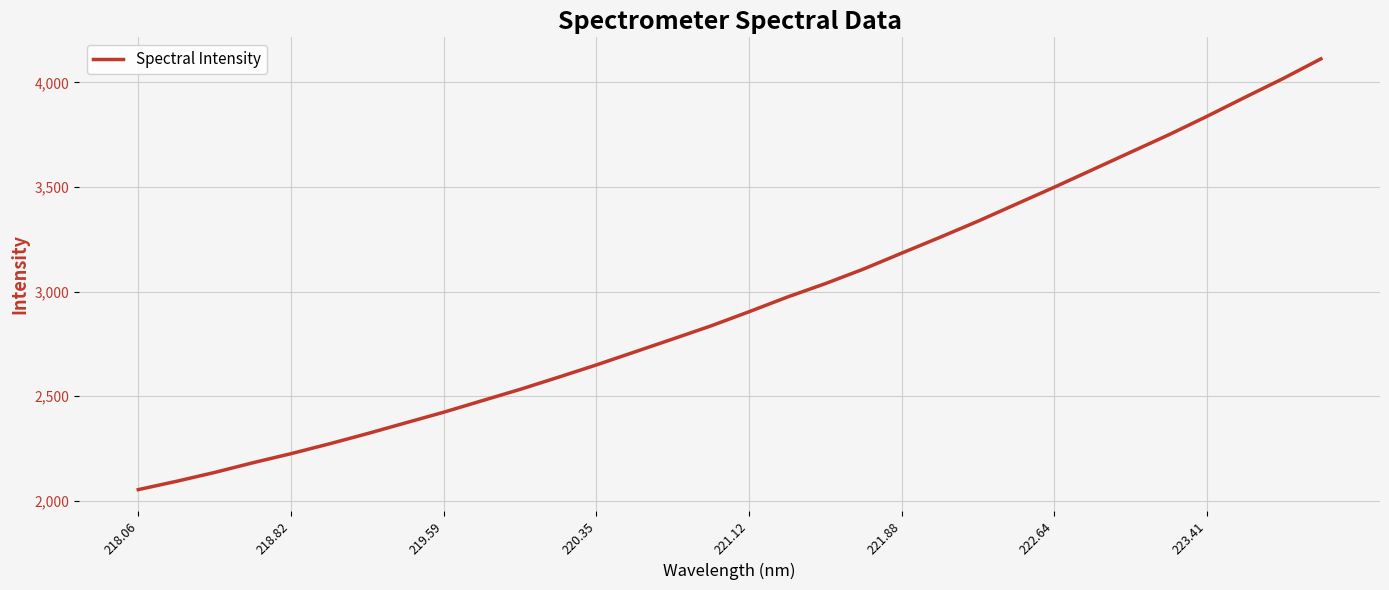

What is the difference between the maximum and minimum values?

2058.2